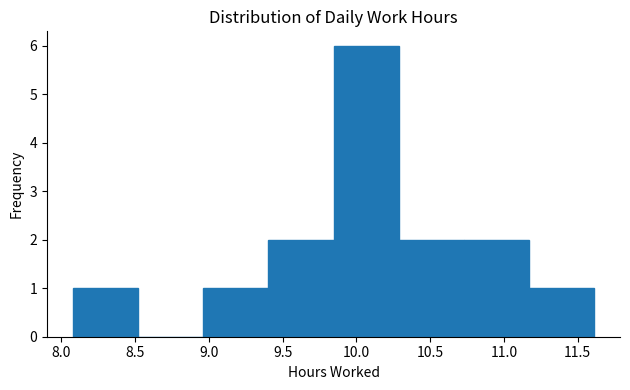

How tall is the bar that spans 10.75 to 11.15 on the x-axis? Neither the bar edges nor the heights are printed on the chart, so give them approximately, as read against the axes.

2